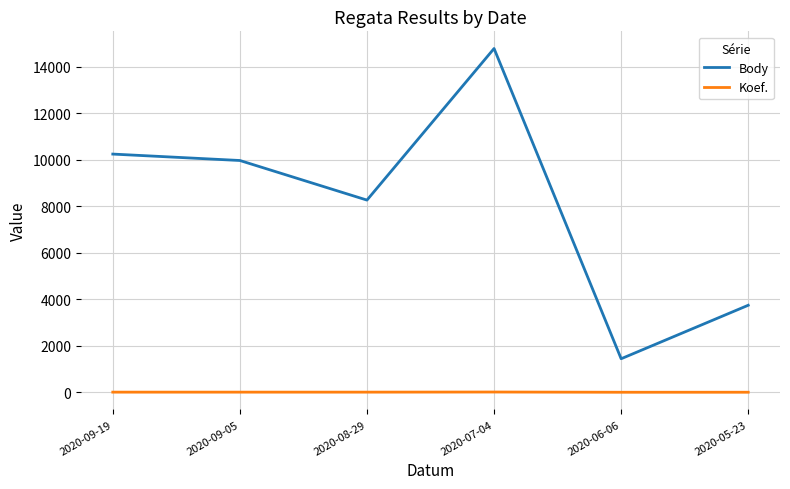

List the series in order of their peak value, lowest first.

Koef., Body